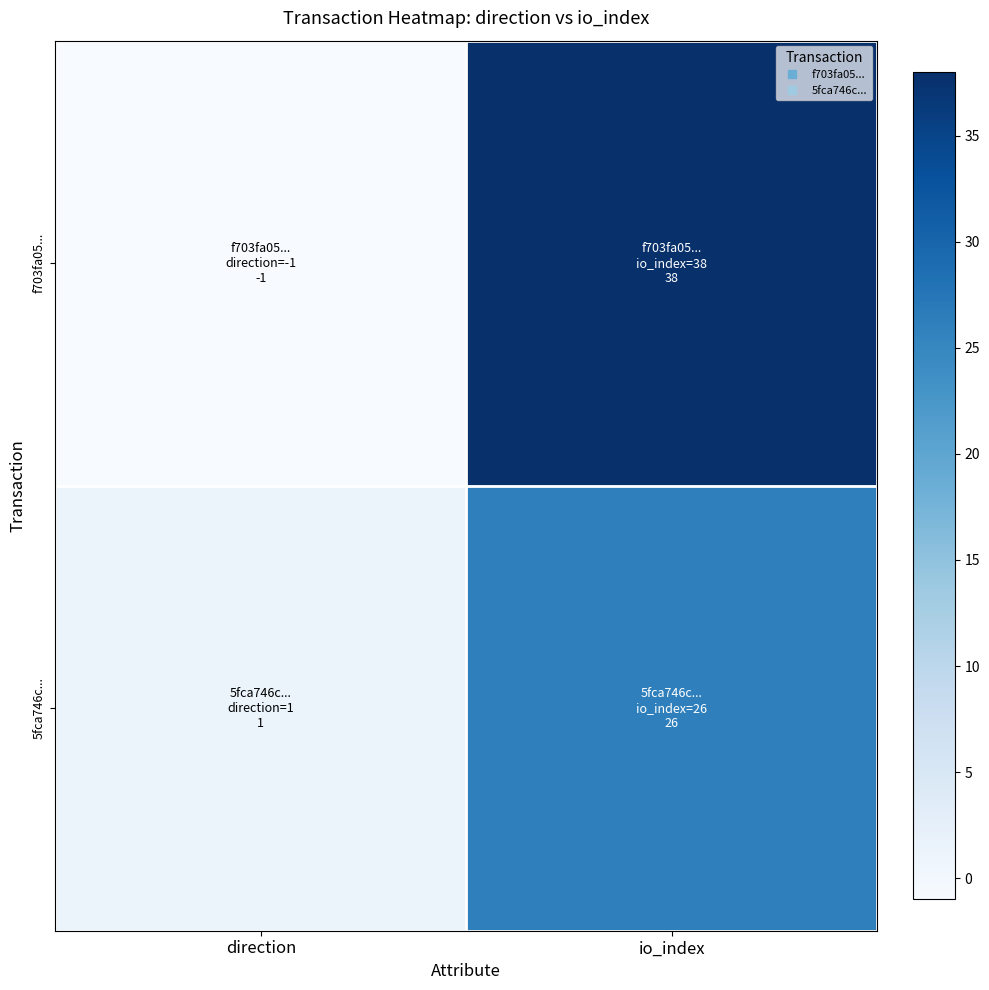

Reading left to right, transcribe all the data shown in this chart.

f703fa05...: direction=-1	io_index=38
5fca746c...: direction=1	io_index=26